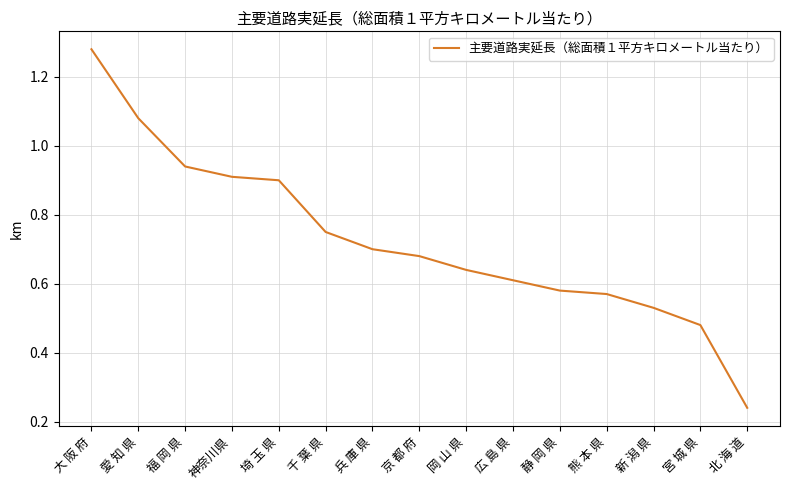

Is this an area chart (filled region under the line)?

No